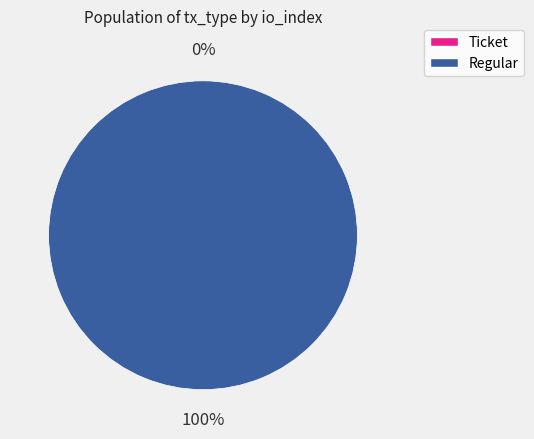

How many segments does this pie chart have?

2